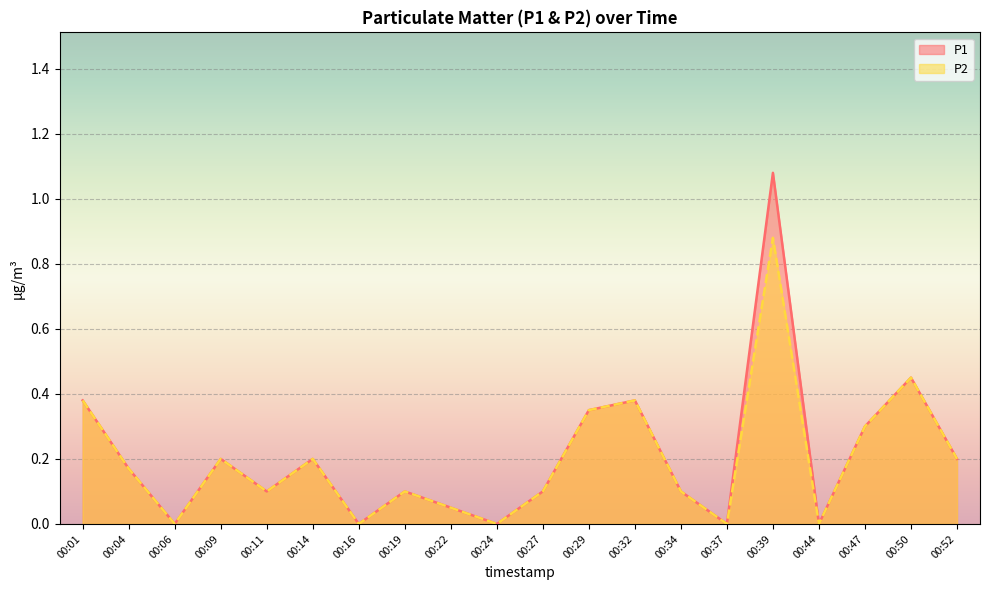

What is the highest value of the P1 series?

1.1